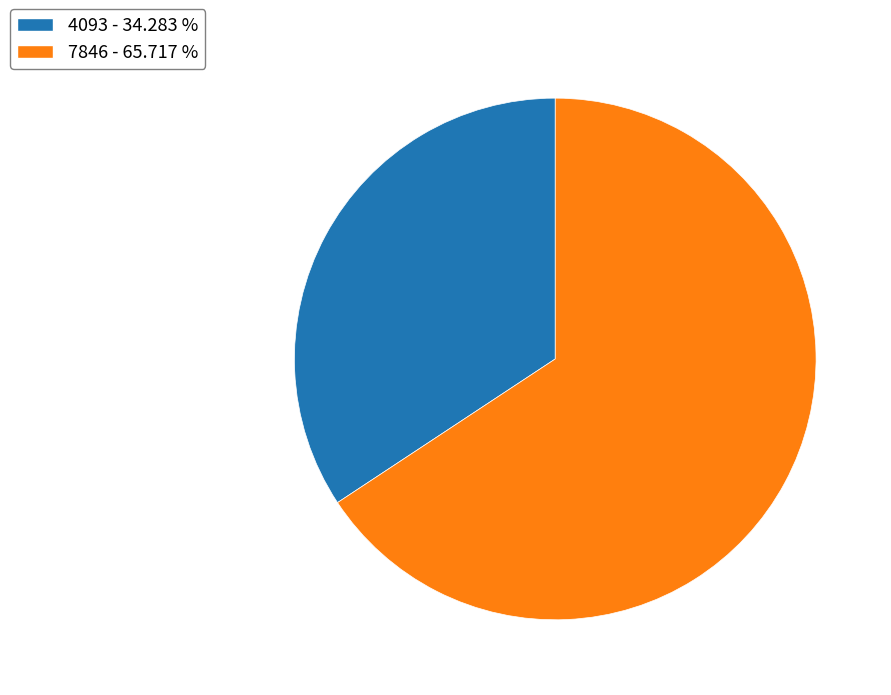

Rank the categories by value from highest to lowest.

7846 - 65.717 %, 4093 - 34.283 %